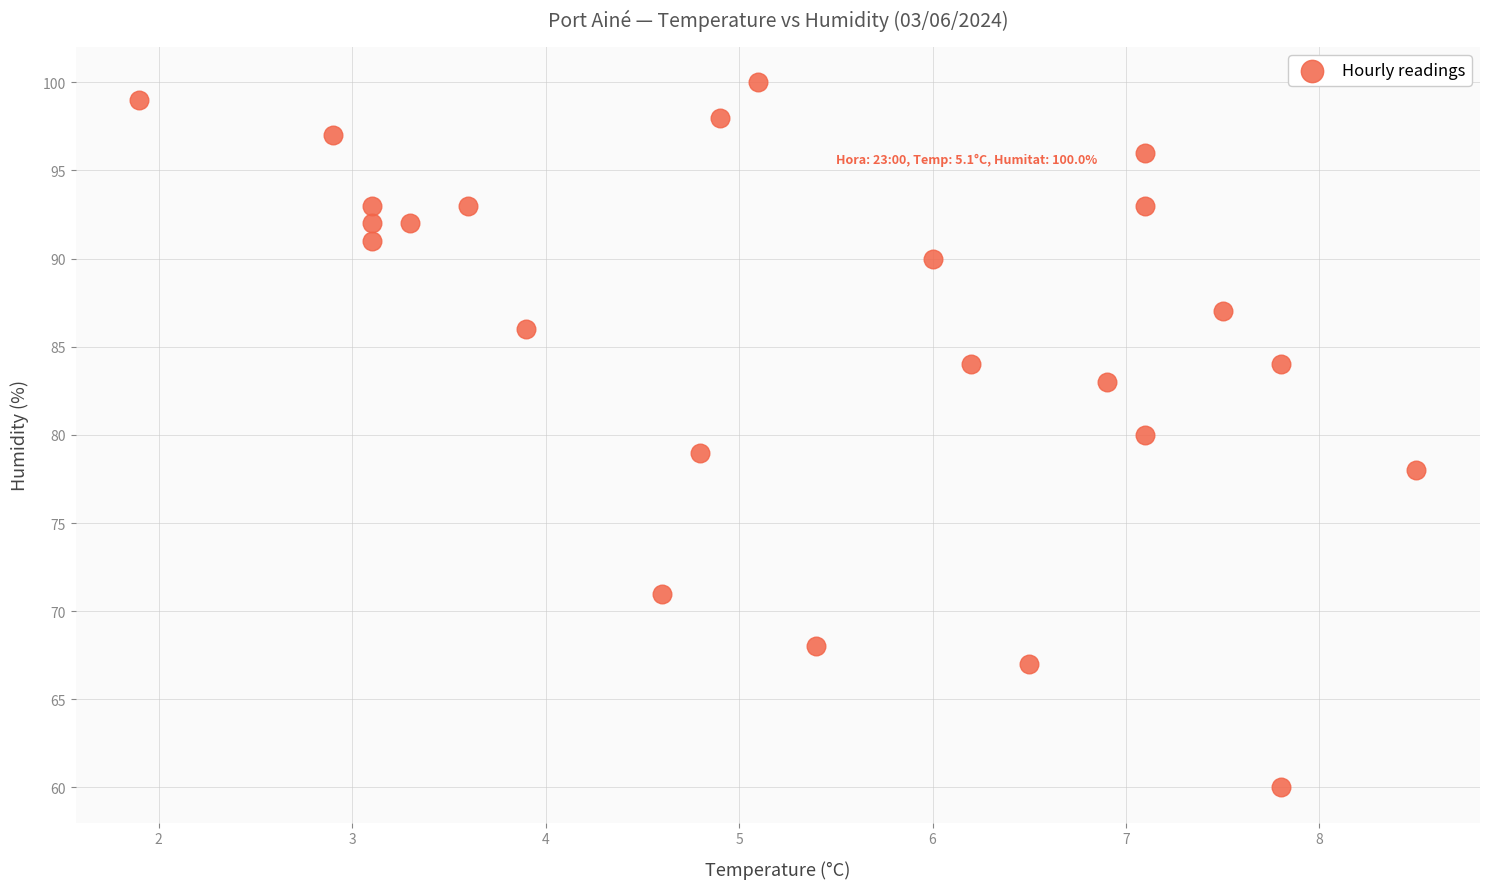

What is the range of Y values (max minus min)?

40